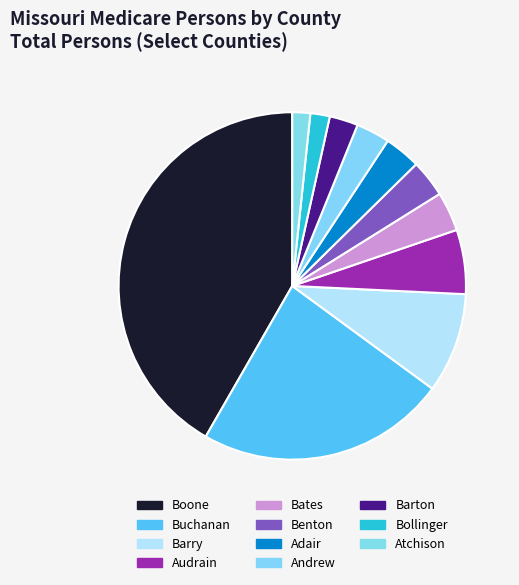

To the nearest percent, what percentage of the pie is Audrain?

6%